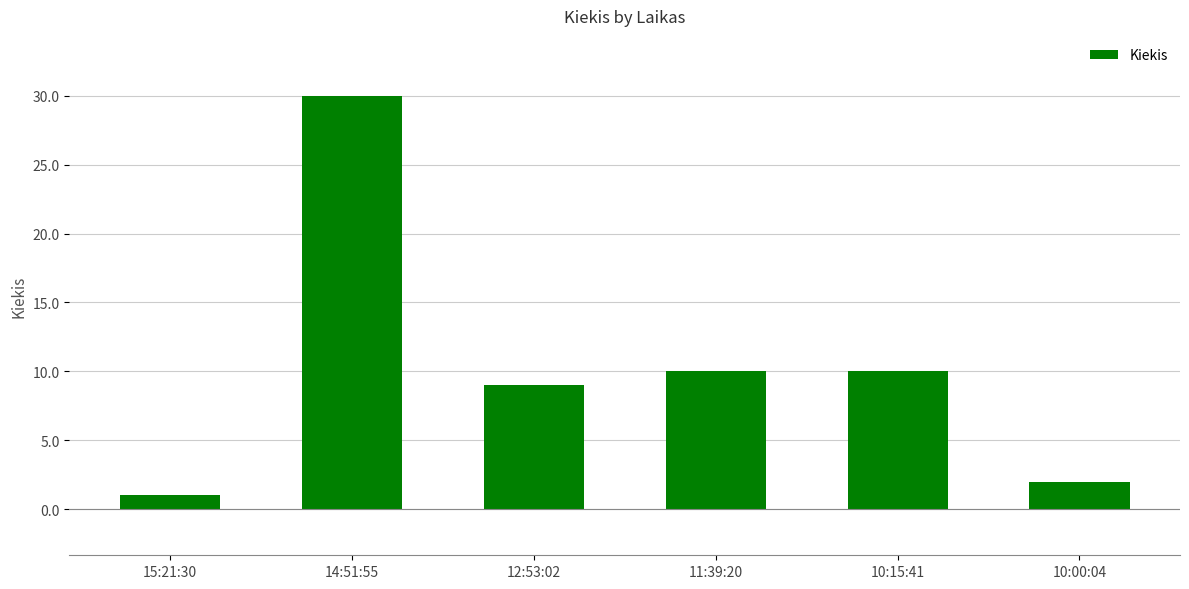

The value at 10:15:41 is 18. True or false?

False